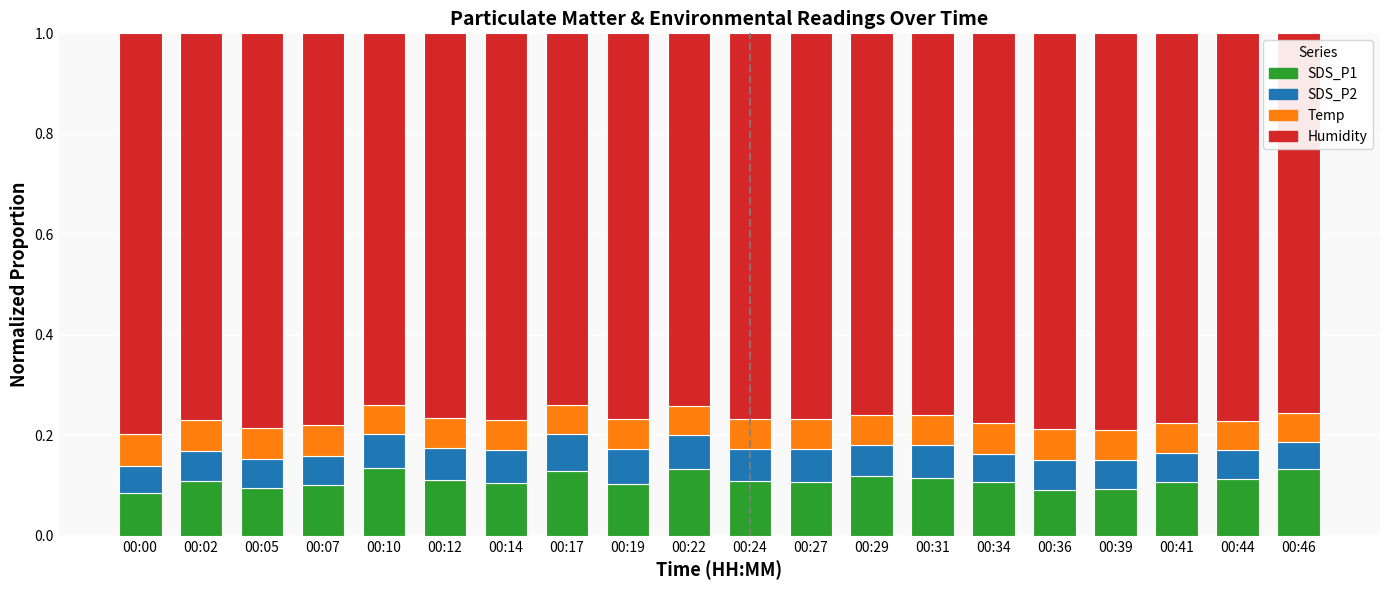

What is the total value across all series at 00:05?

1.0